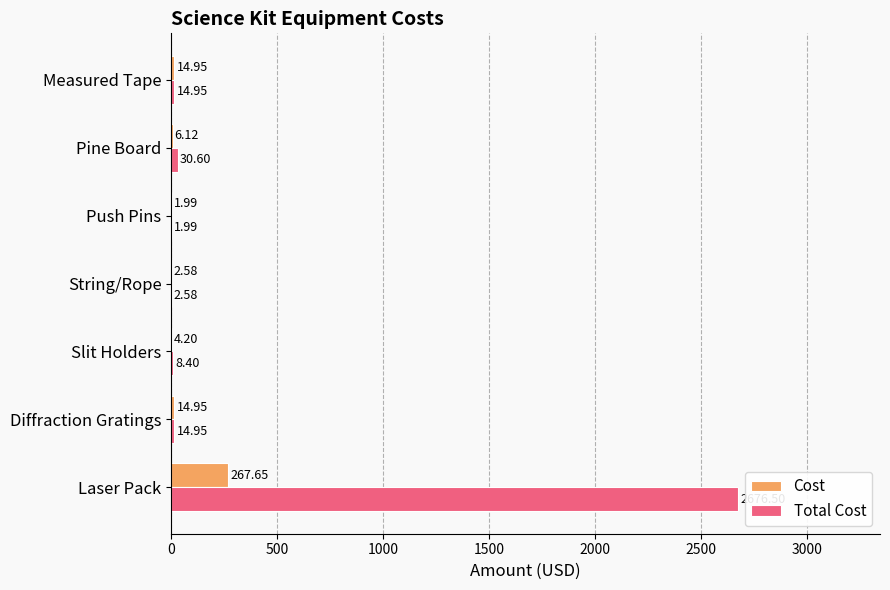

Which series has the widest spread of values?

Total Cost